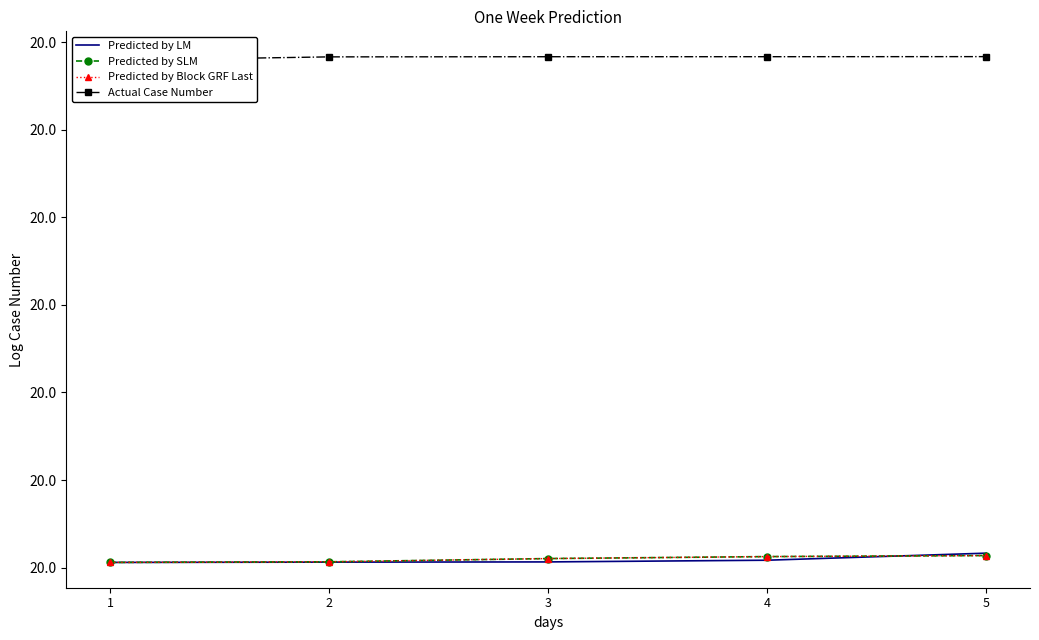

At 2, list the series in order from largest to smallest.

Actual Case Number, Predicted by SLM, Predicted by Block GRF Last, Predicted by LM